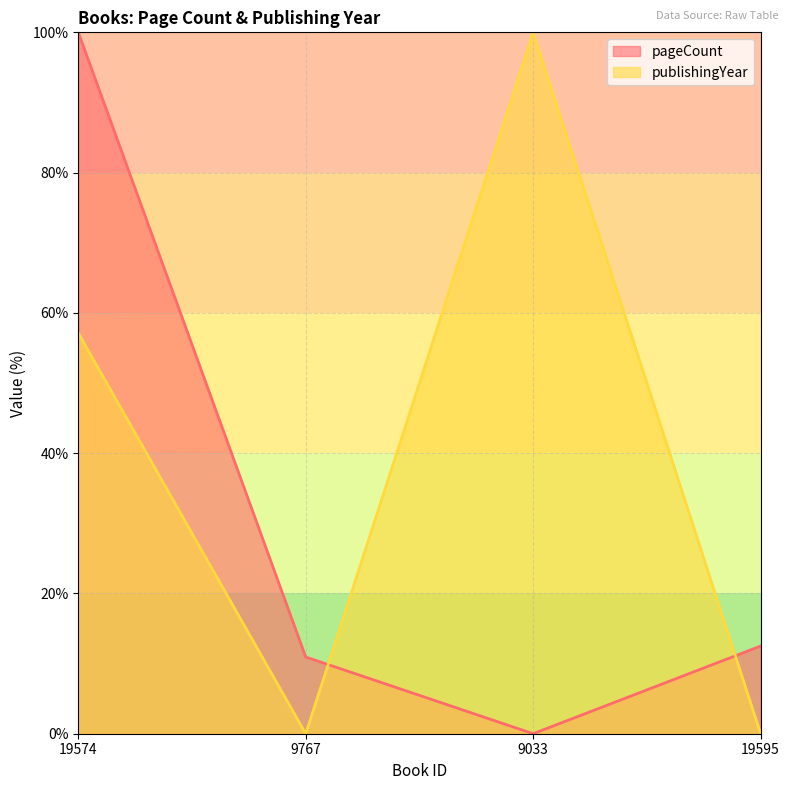

True or false: pageCount has a value of 5.3 at 19595.

False